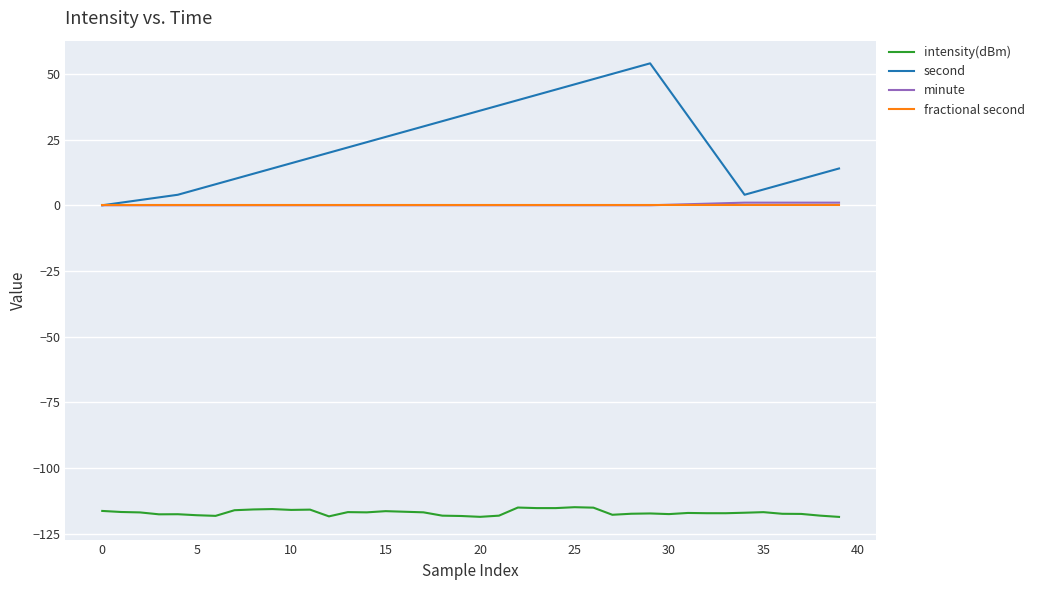

Which series has the largest range (max minus min)?

second